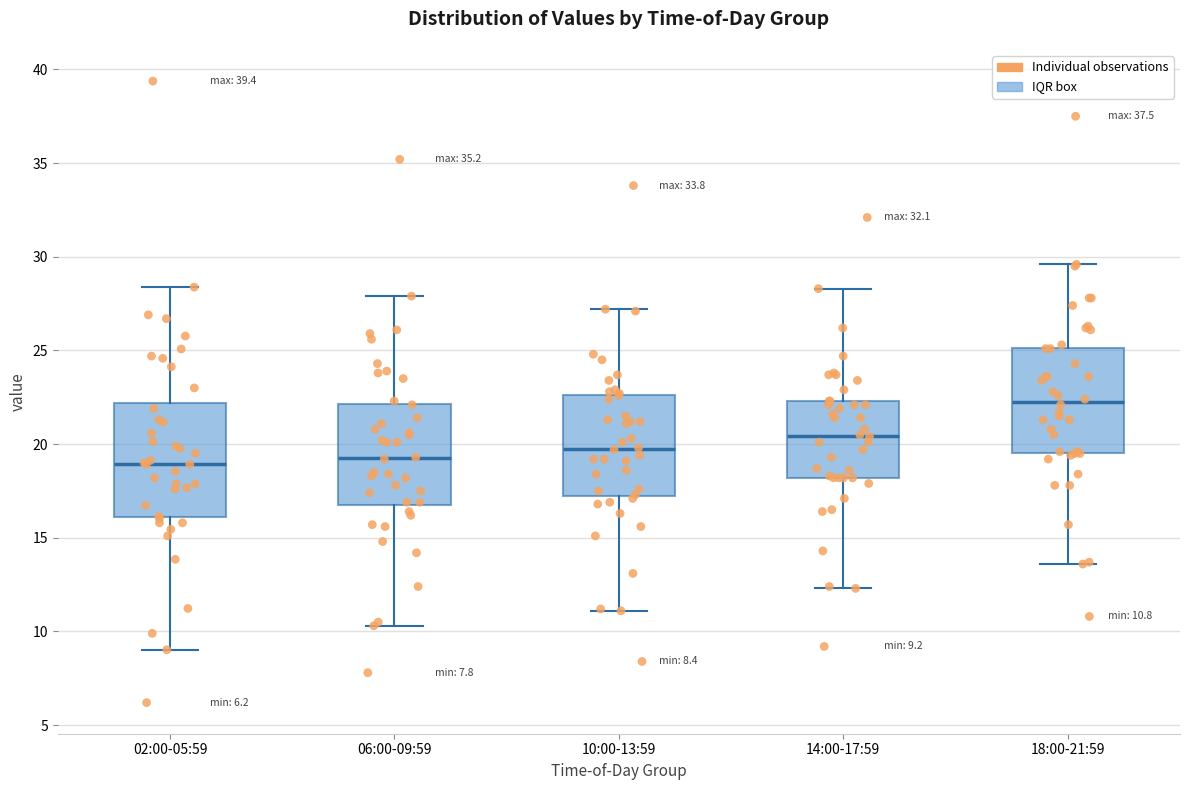

Which box's median line is the highest?

18:00-21:59